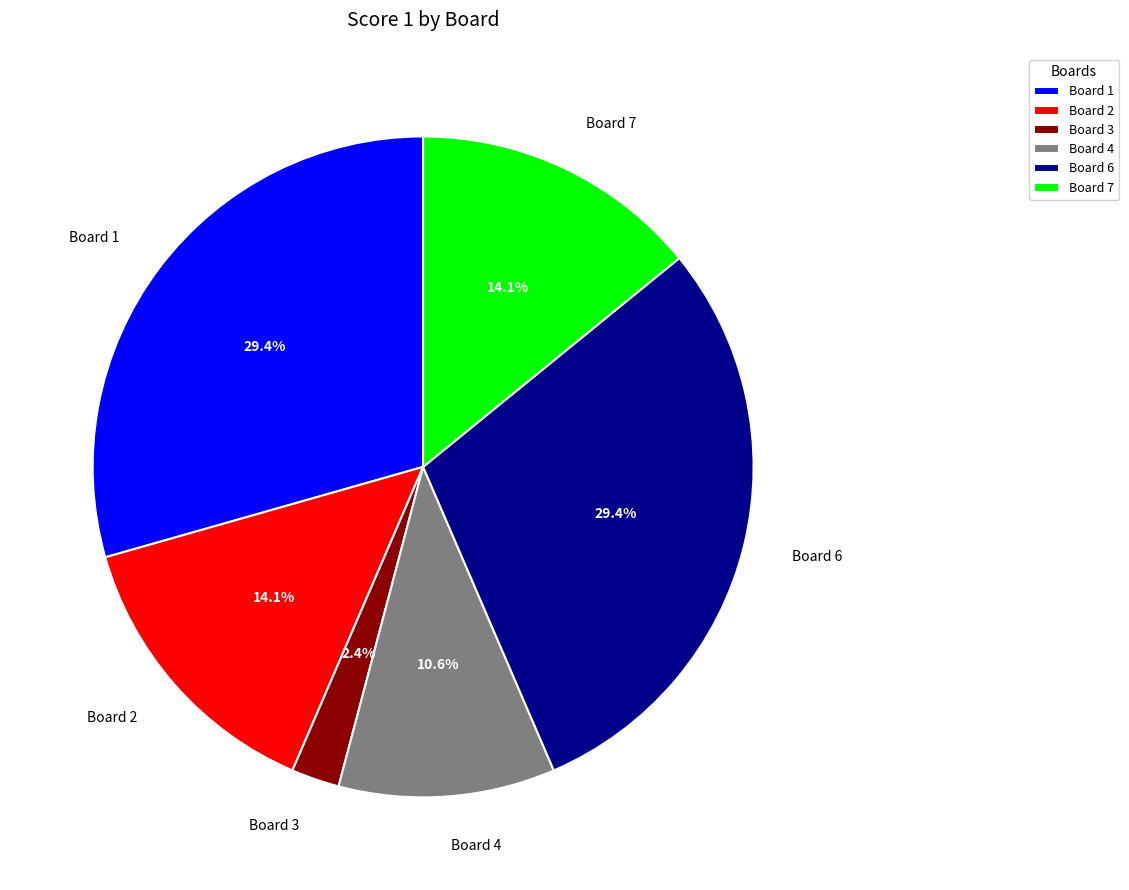

How much of the chart is everything except Board 4?

89.4%